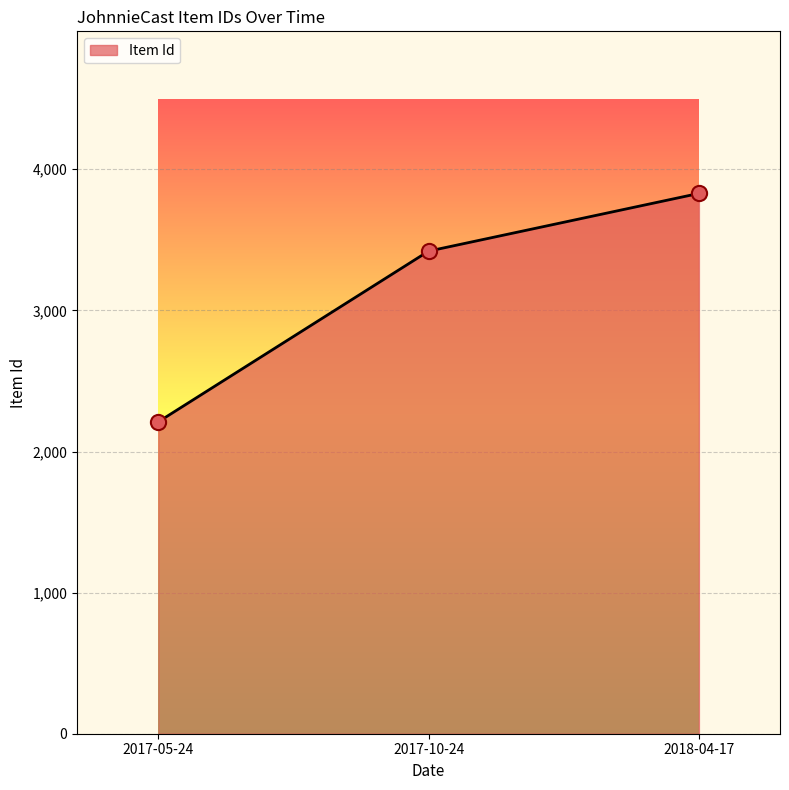

What is the change in value from 2017-05-24 to 2017-10-24?

+1210